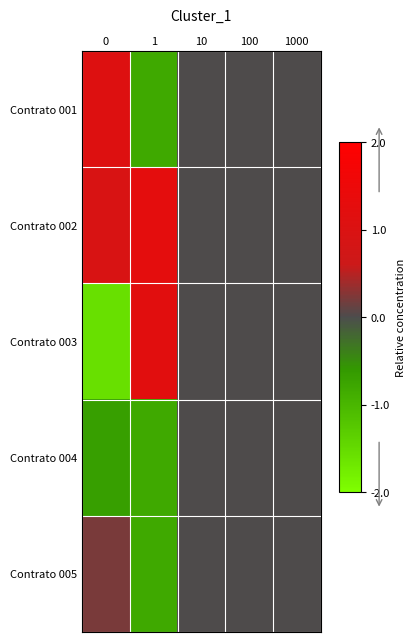

At 10, list the series in order from smallest to largest.

Contrato 001, Contrato 002, Contrato 003, Contrato 004, Contrato 005